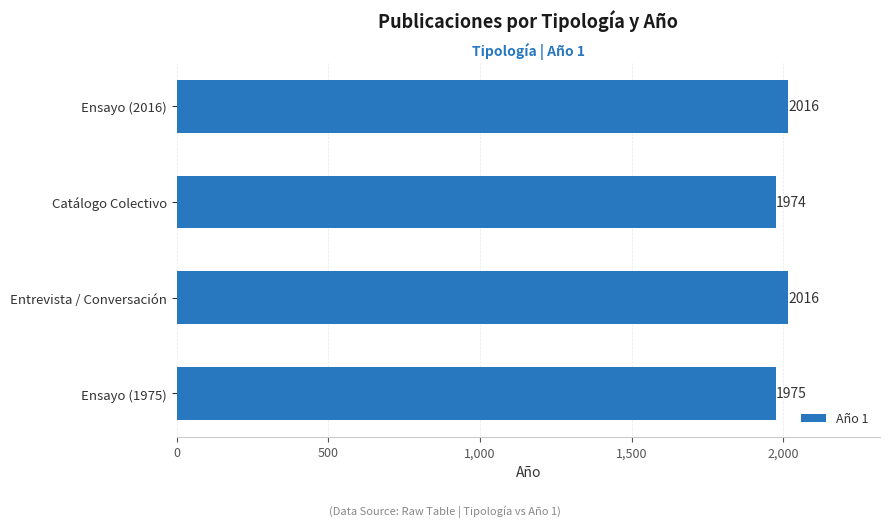

Is it true that the value at Ensayo (1975) is 2983?

False